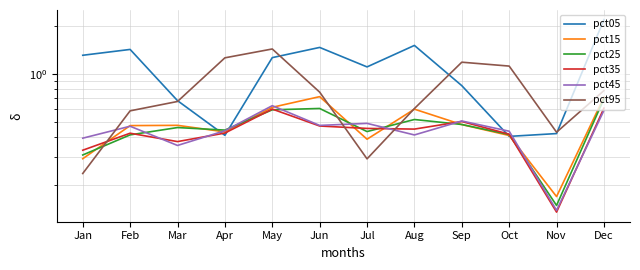

What is the maximum value shown in the chart?

2.2